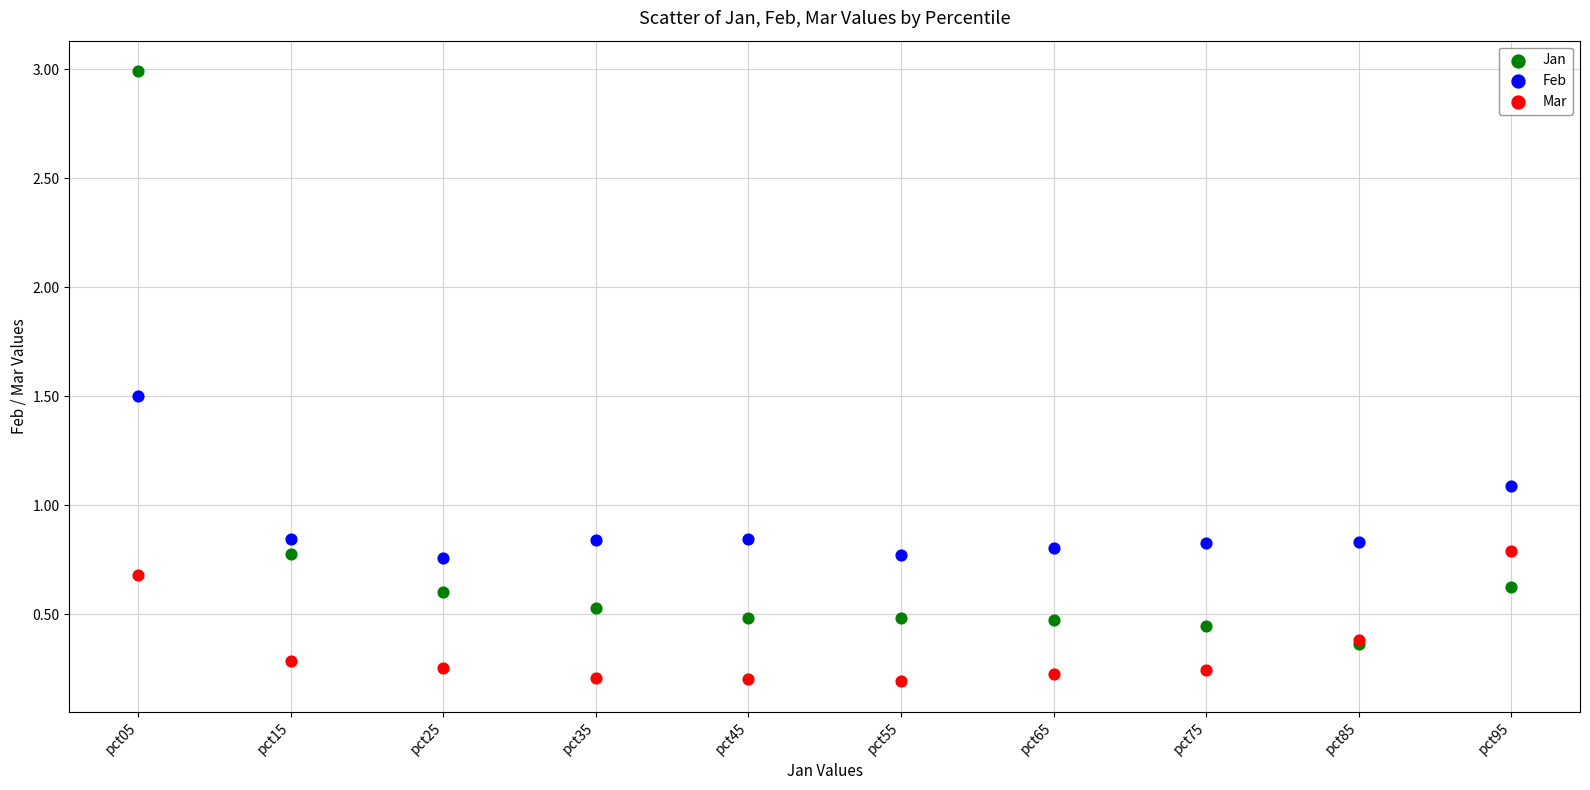

Which series has the largest Y range (max minus min)?

Jan